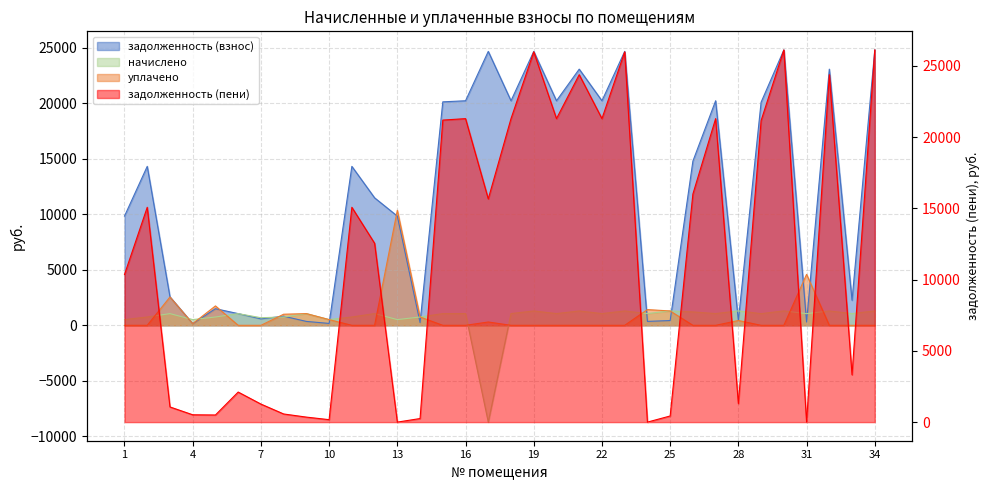

What is the difference between the maximum and minimum values in the задолженность (взнос) series?

24668.6